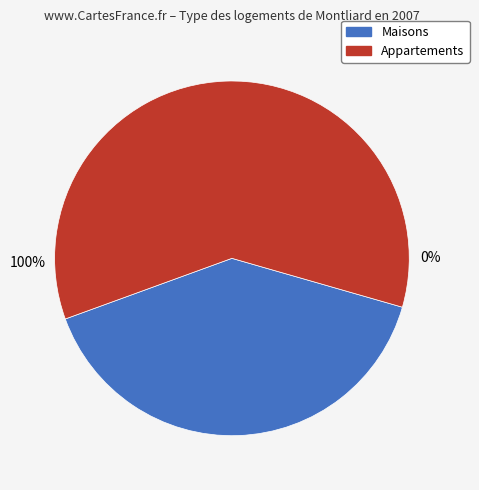

True or false: 5 accounts for 16% of the total.

False